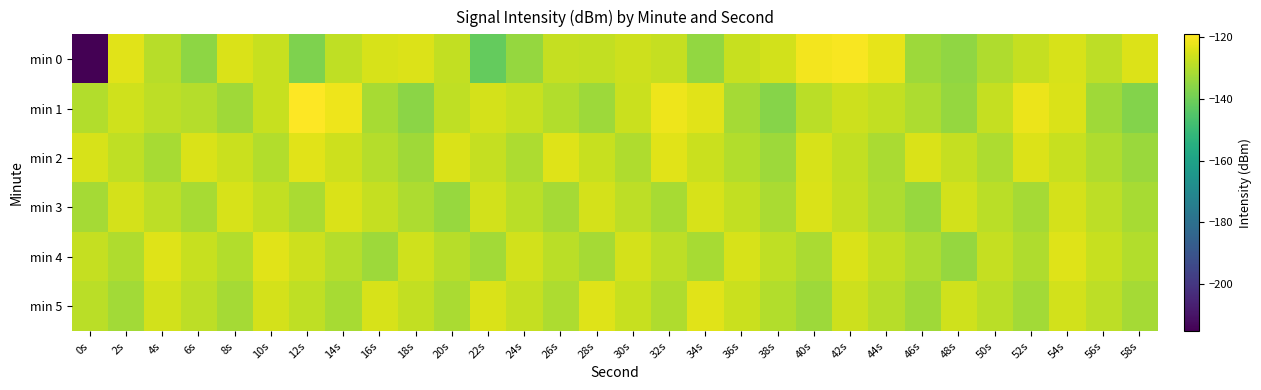

Reading left to right, transcribe all the data shown in this chart.

min 0: 0s=-215.1	2s=-123.6	4s=-129.4	6s=-135.3	8s=-124.8	10s=-127.1	12s=-137.9	14s=-128.6	16s=-124.9	18s=-124.4	20s=-127.9	22s=-141.9	24s=-134.5	26s=-127.8	28s=-128.2	30s=-126.5	32s=-127.7	34s=-134.8	36s=-127.4	38s=-125.7	40s=-121.0	42s=-120.1	44s=-122.7	46s=-133.3	48s=-135.0	50s=-130.5	52s=-127.7	54s=-125.2	56s=-128.6	58s=-124.4
min 1: 0s=-130.4	2s=-126.2	4s=-128.7	6s=-129.8	8s=-133.0	10s=-127.1	12s=-119.2	14s=-121.7	16s=-131.8	18s=-136.0	20s=-128.5	22s=-125.3	24s=-127.1	26s=-130.2	28s=-133.4	30s=-126.8	32s=-121.5	34s=-123.7	36s=-132.1	38s=-136.5	40s=-129.0	42s=-126.4	44s=-128.2	46s=-131.0	48s=-134.3	50s=-127.5	52s=-122.0	54s=-124.5	56s=-132.8	58s=-137.0
min 2: 0s=-125.2	2s=-128.4	4s=-131.6	6s=-124.8	8s=-127.0	10s=-130.2	12s=-123.4	14s=-126.6	16s=-129.8	18s=-133.0	20s=-124.5	22s=-127.7	24s=-130.9	26s=-124.1	28s=-127.3	30s=-130.5	32s=-123.7	34s=-126.9	36s=-130.1	38s=-133.3	40s=-125.0	42s=-128.2	44s=-131.4	46s=-124.6	48s=-127.8	50s=-131.0	52s=-124.2	54s=-127.4	56s=-130.6	58s=-133.8
min 3: 0s=-132.1	2s=-125.4	4s=-128.6	6s=-131.8	8s=-125.0	10s=-128.2	12s=-131.4	14s=-124.6	16s=-127.8	18s=-131.0	20s=-134.2	22s=-125.8	24s=-129.0	26s=-132.2	28s=-125.4	30s=-128.6	32s=-131.8	34s=-125.0	36s=-128.2	38s=-131.4	40s=-124.6	42s=-127.8	44s=-131.0	46s=-134.2	48s=-125.8	50s=-129.0	52s=-132.2	54s=-125.4	56s=-128.6	58s=-131.8
min 4: 0s=-127.5	2s=-130.7	4s=-123.9	6s=-127.1	8s=-130.3	10s=-123.5	12s=-126.7	14s=-129.9	16s=-133.1	18s=-126.3	20s=-129.5	22s=-132.7	24s=-125.9	26s=-129.1	28s=-132.3	30s=-125.5	32s=-128.7	34s=-131.9	36s=-125.1	38s=-128.3	40s=-131.5	42s=-124.7	44s=-127.9	46s=-131.1	48s=-134.3	50s=-127.5	52s=-130.7	54s=-123.9	56s=-127.1	58s=-130.3
min 5: 0s=-129.3	2s=-132.5	4s=-125.7	6s=-128.9	8s=-132.1	10s=-125.3	12s=-128.5	14s=-131.7	16s=-124.9	18s=-128.1	20s=-131.3	22s=-124.5	24s=-127.7	26s=-130.9	28s=-124.1	30s=-127.3	32s=-130.5	34s=-123.7	36s=-126.9	38s=-130.1	40s=-133.3	42s=-126.5	44s=-129.7	46s=-132.9	48s=-126.1	50s=-129.3	52s=-132.5	54s=-125.7	56s=-128.9	58s=-132.1